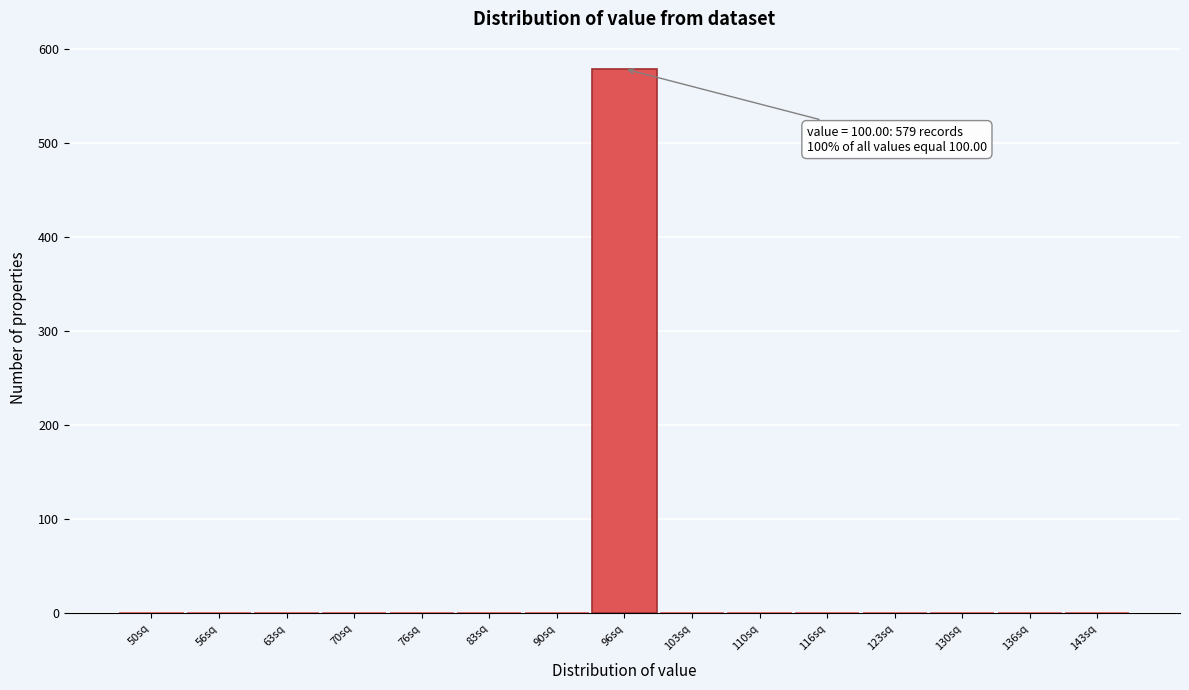

Reading left to right, transcribe all the data shown in this chart.

50sq=0	56sq=0	63sq=0	70sq=0	76sq=0	83sq=0	90sq=0	96sq=579	103sq=0	110sq=0	116sq=0	123sq=0	130sq=0	136sq=0	143sq=0